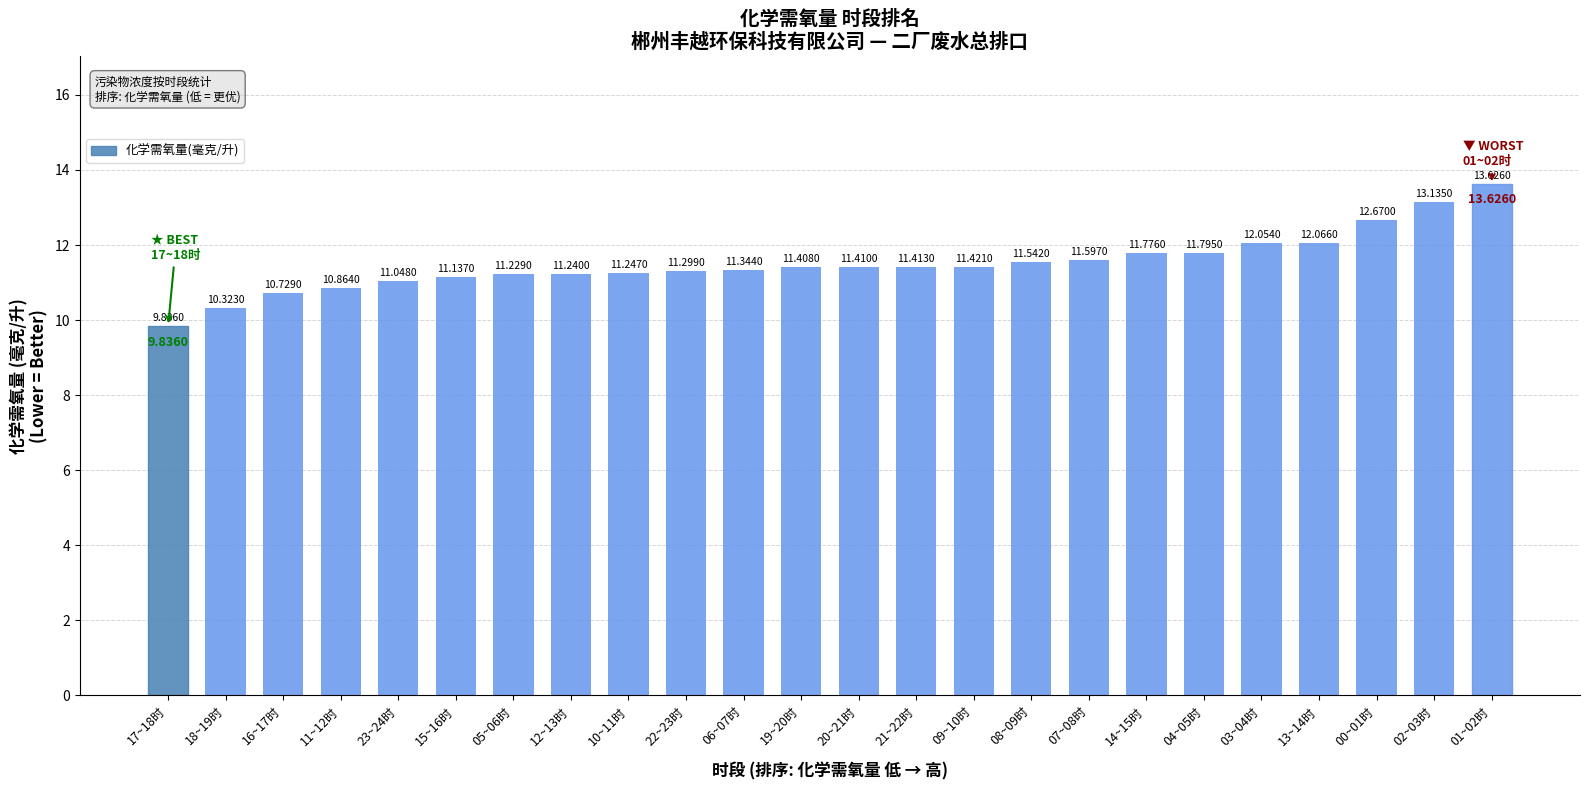

Between 10~11时 and 04~05时, which is larger?

04~05时